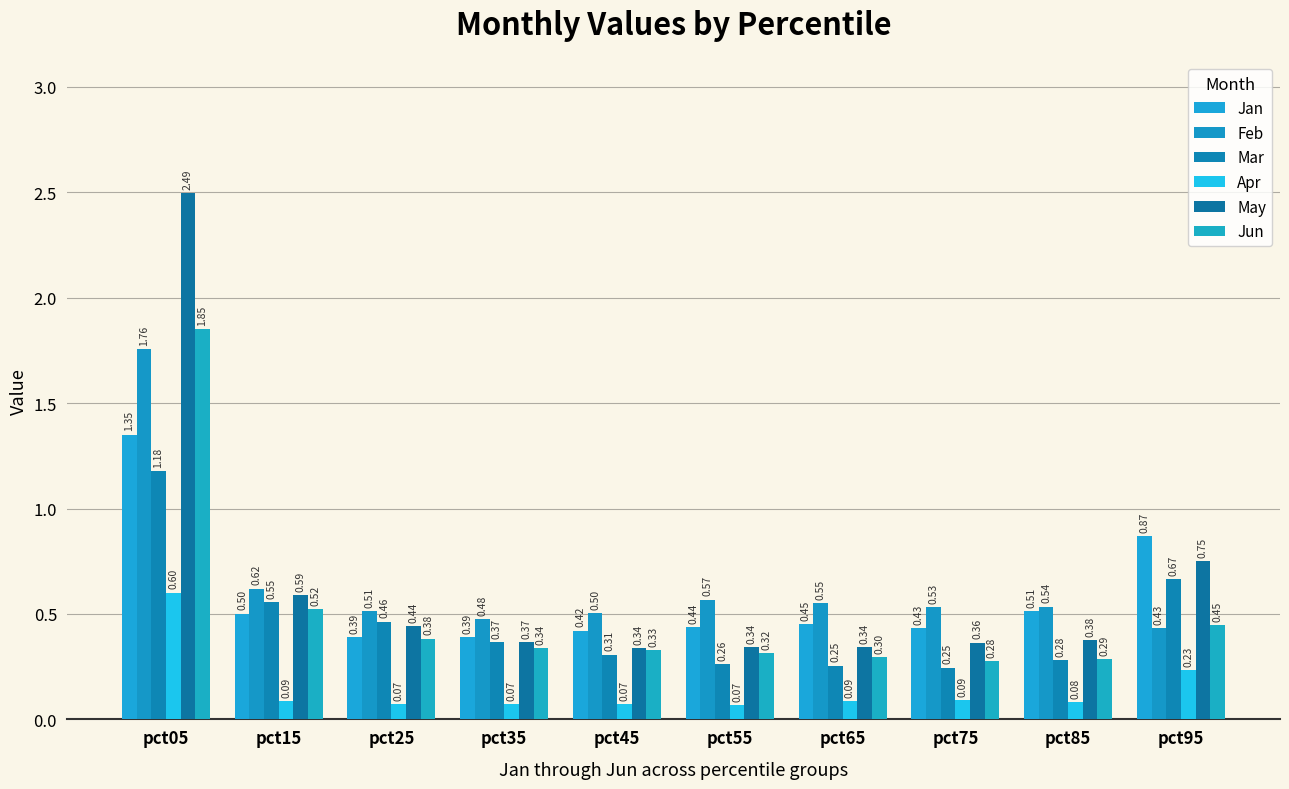

What is the spread (max minus min) of values at pct35?

0.4